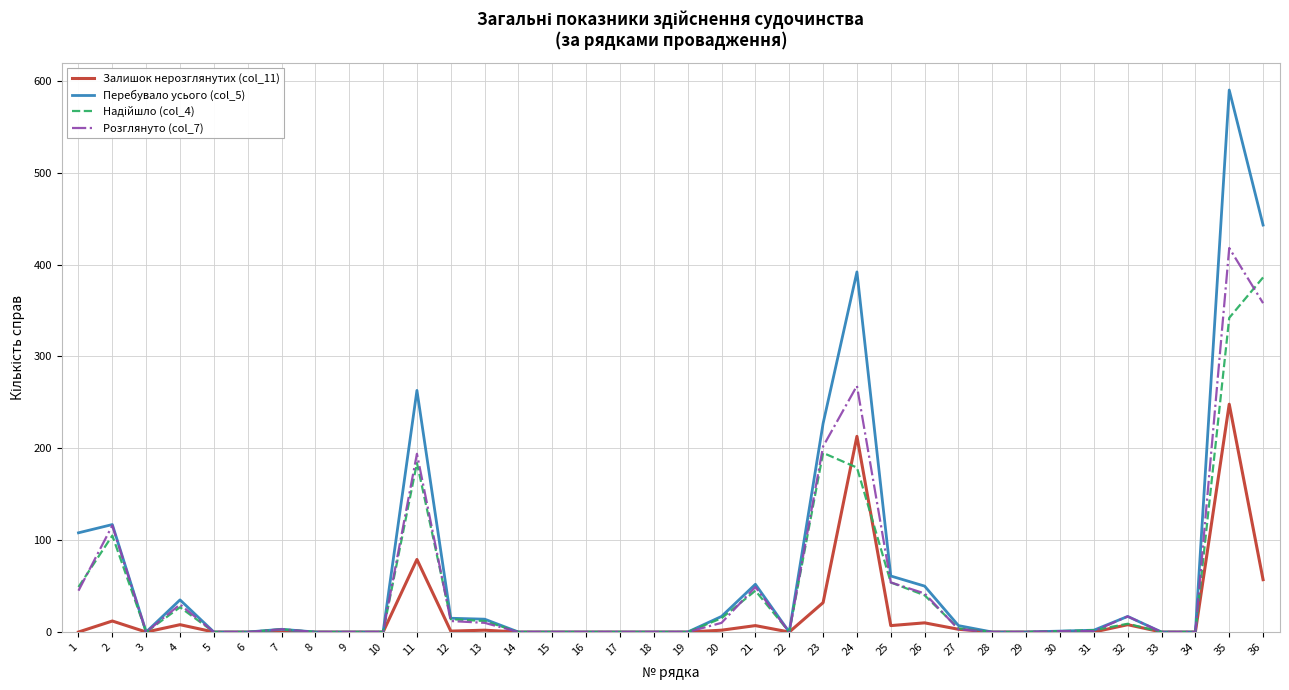

Is it true that Залишок нерозглянутих (col_11) equals 85 at 34?

False